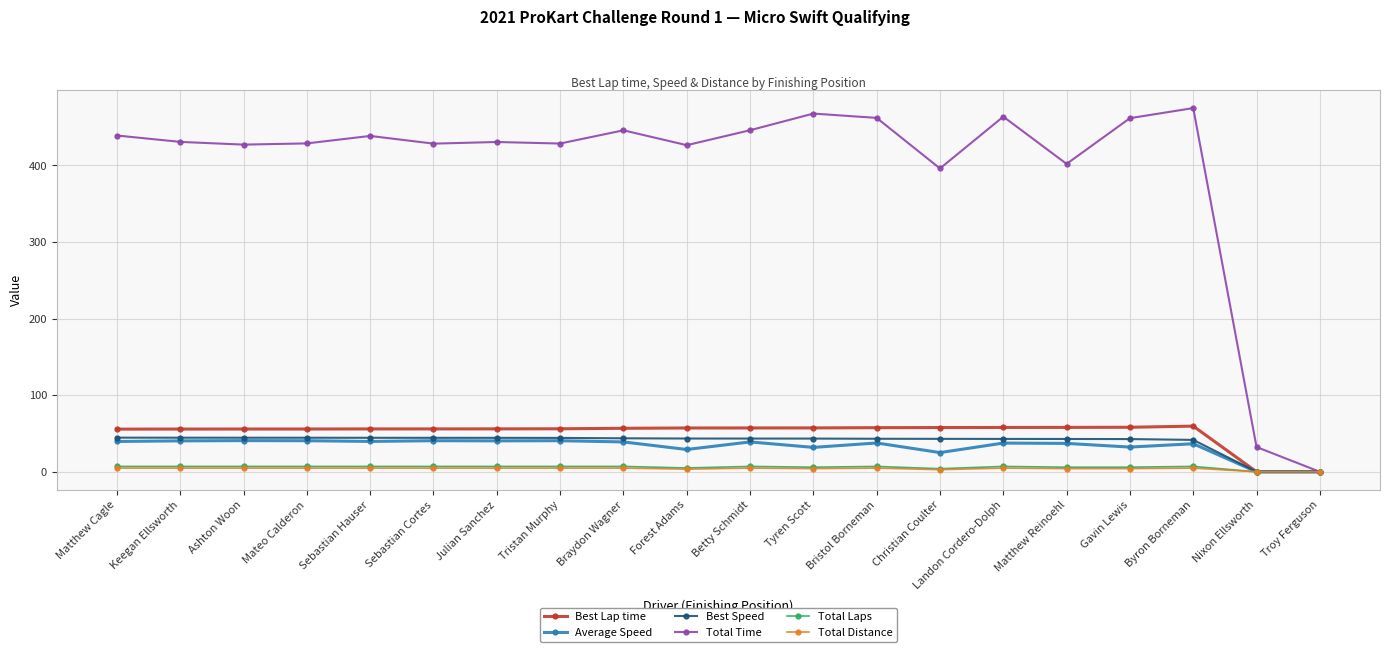

Is the value of Average Speed at Ashton Woon greater than the value of Total Laps at Matthew Cagle?

Yes